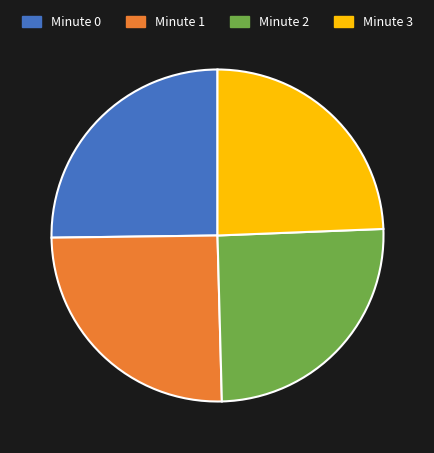

Combined, do Minute 1 and Minute 2 account for over 50%?

Yes